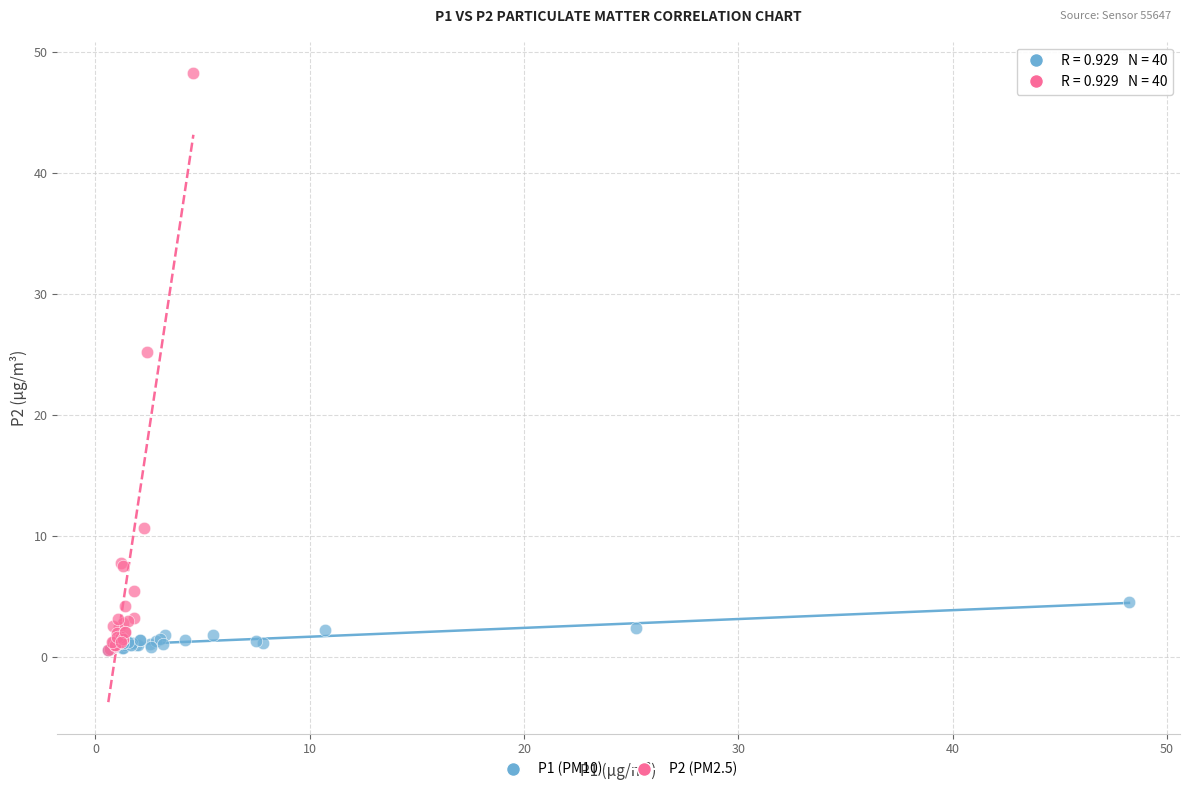

Which series reaches the maximum Y coordinate?

P2 (PM2.5)